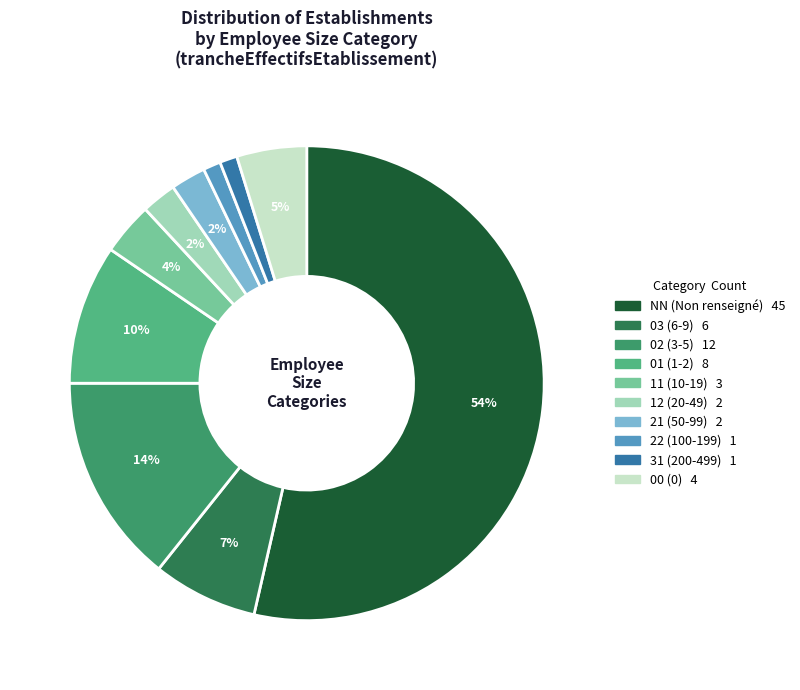

To the nearest percent, what is the average slice percentage?

10%